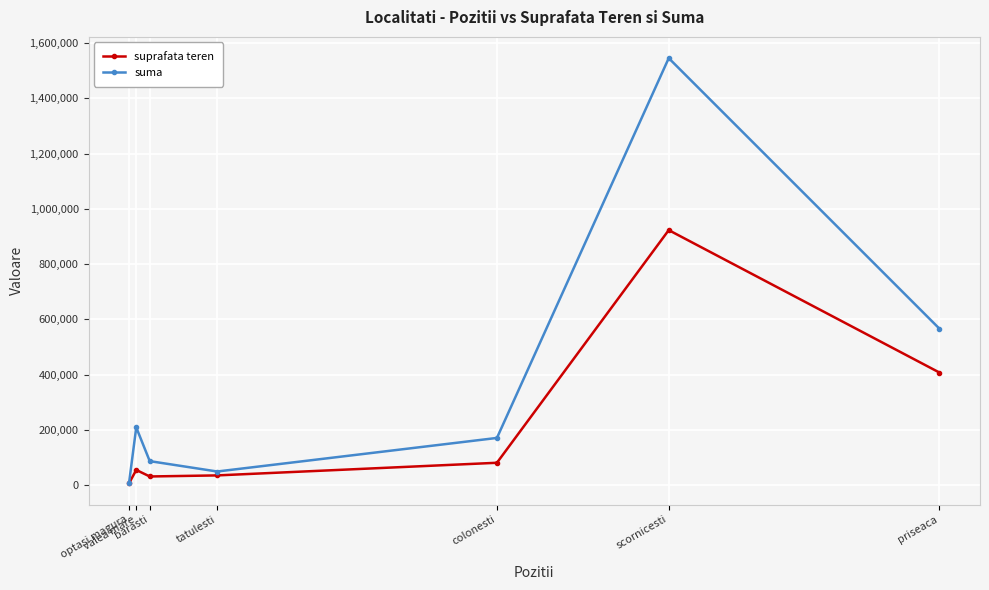

How many interior local valleys does the suma series have?

1